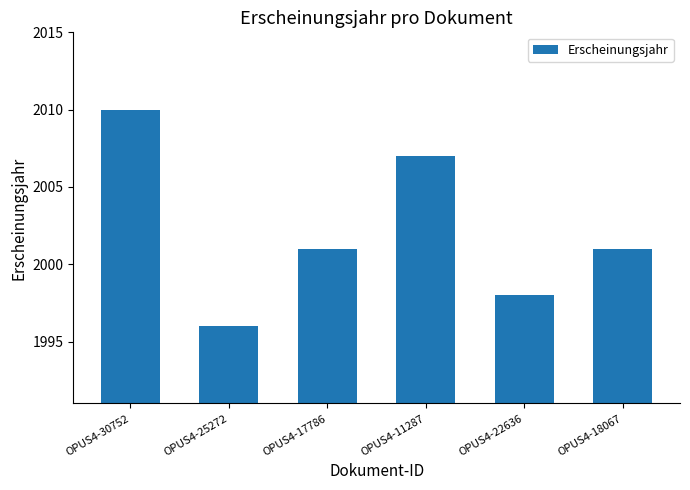

What is the difference between the values at OPUS4-18067 and OPUS4-22636?

3